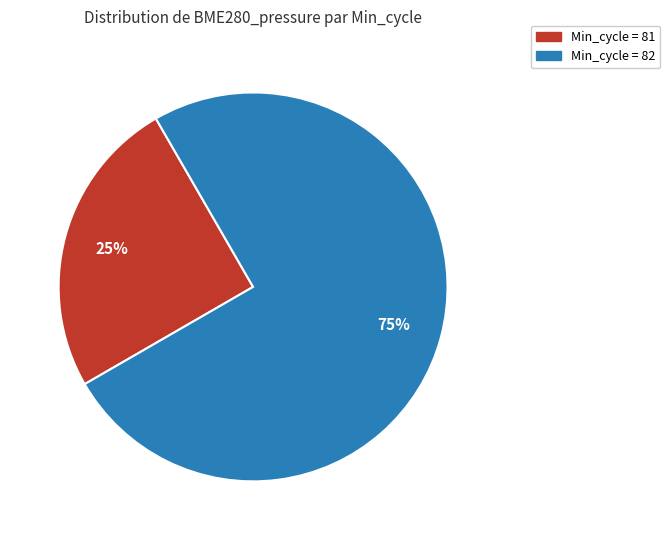

Does any single category account for the majority?

Yes